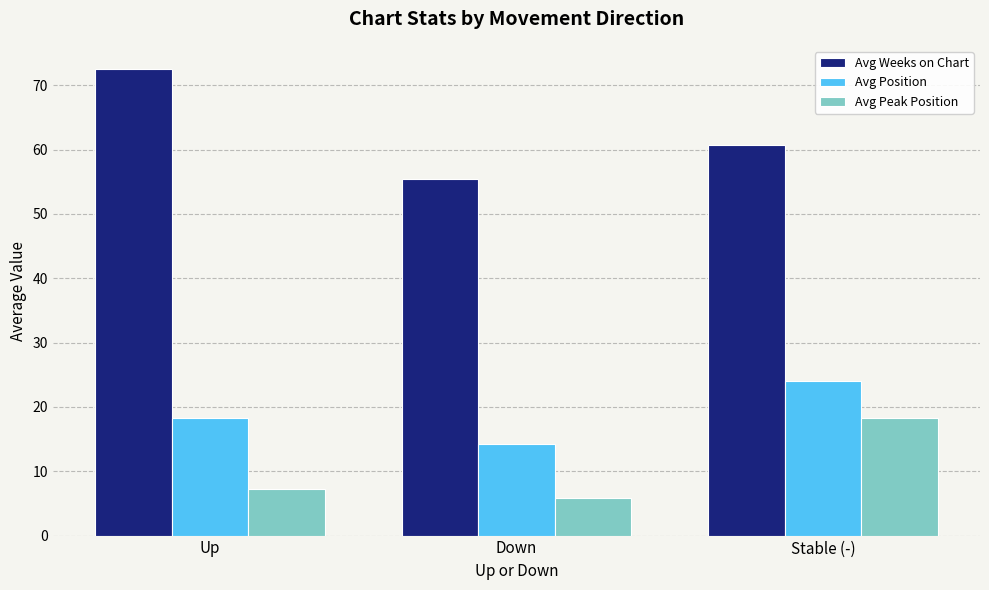

What is the difference between the maximum and minimum values in the Avg Peak Position series?

12.5